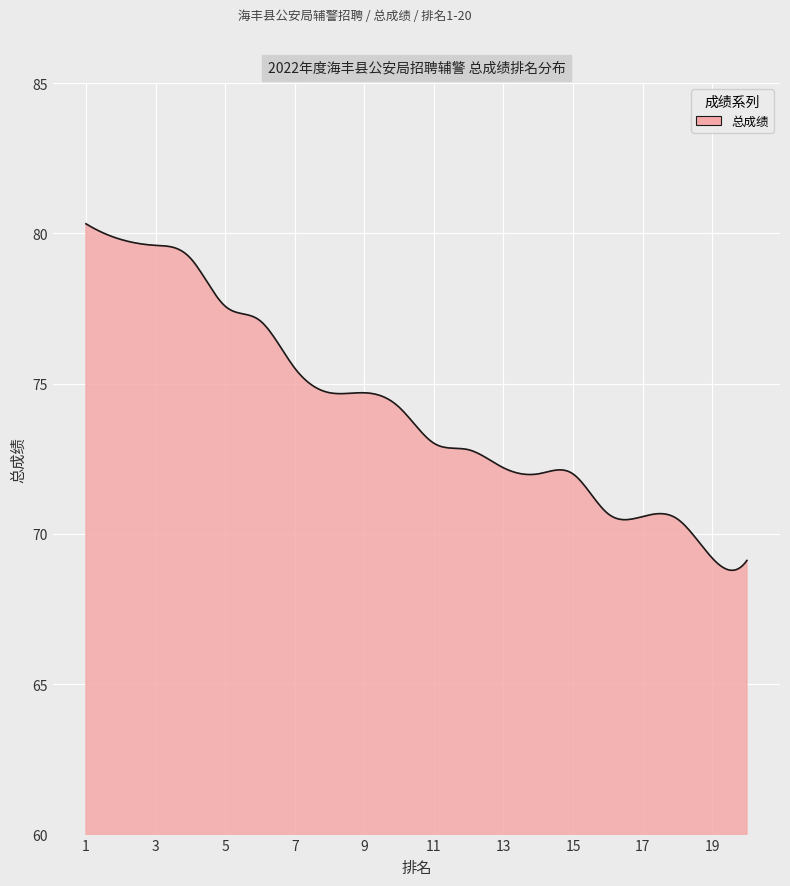

What is the sum of all values?

22262.2